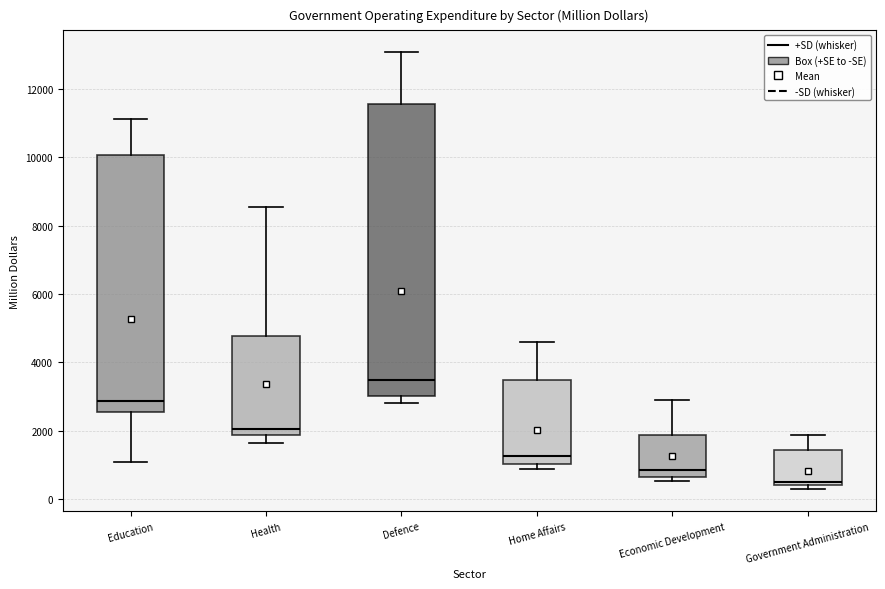

Reading left to right, transcribe this box plot: for each box, give where its median line is, the range the box spans, and where its two whiskers end, as read against the y-axis. The values are not printed on the chart, so give them approximately, as read against the axis.

Education: median 2800, box 2600 to 10000, whiskers 1000 to 11200
Health: median 2000, box 1800 to 4800, whiskers 1600 to 8600
Defence: median 3400, box 3000 to 11600, whiskers 2800 to 13000
Home Affairs: median 1200, box 1000 to 3400, whiskers 800 to 4600
Economic Development: median 800, box 600 to 1800, whiskers 600 (just below the box's lower edge) to 3000
Government Administration: median 600, box 400 to 1400, whiskers 200 to 1800